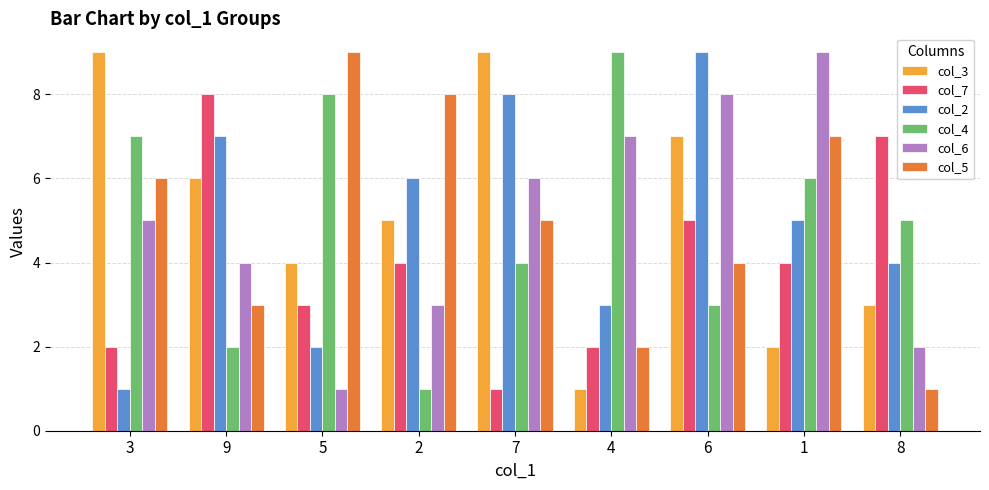

What is the total value across all series at 8?

22